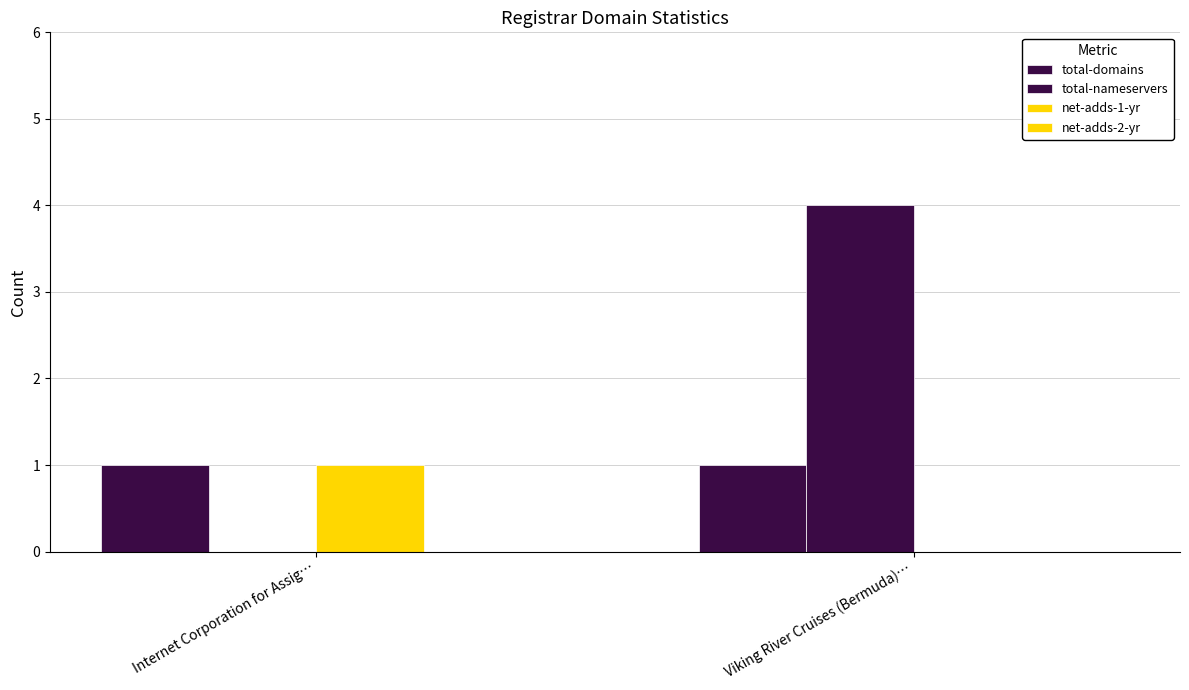

What is the total value across all series at Internet Corporation for Assig…?

2